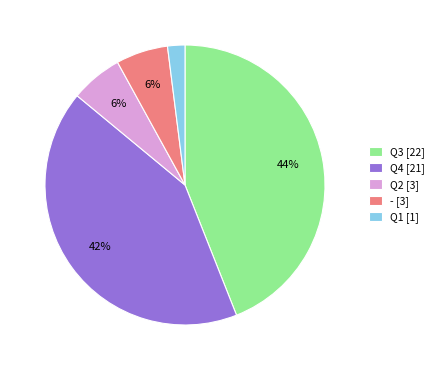

Which slice is the largest?

Q3